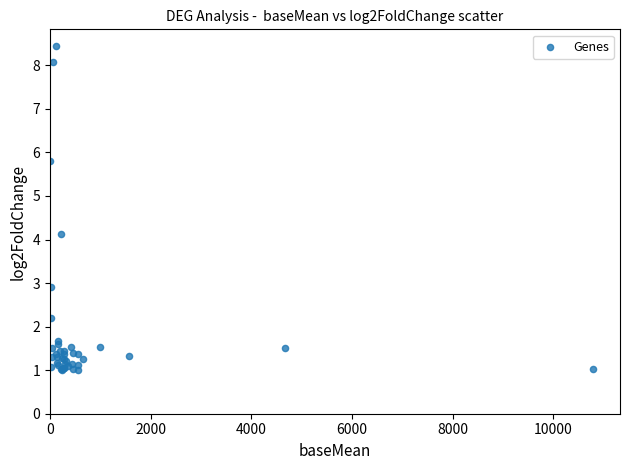

What Y value in the scatter plot is closest to 4?

4.1